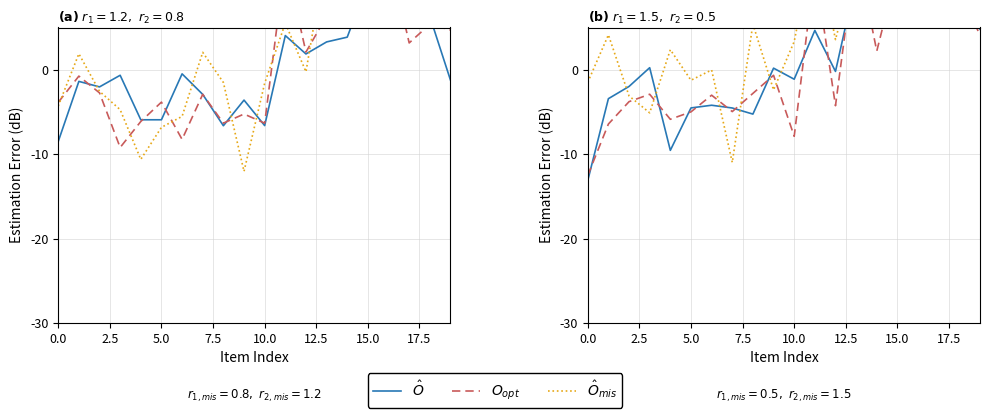

Rank the series by their maximum value, from highest to lowest.

$\hat{O}_{mis}$, $O_{opt}$, $\hat{O}$